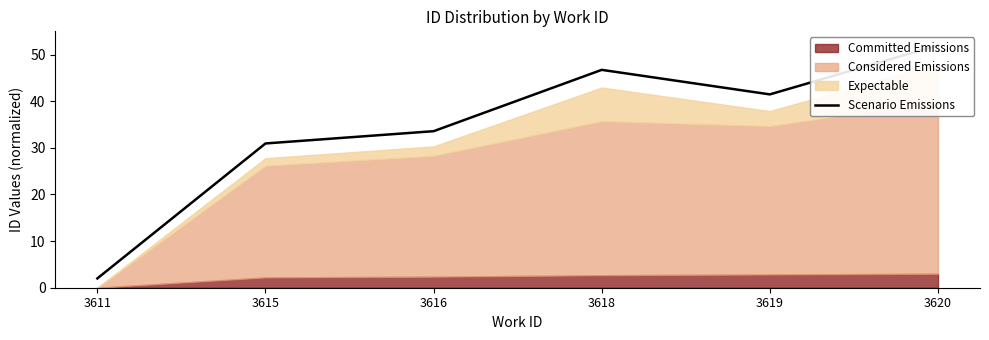

At which category does the data reach its first local valley?

3619